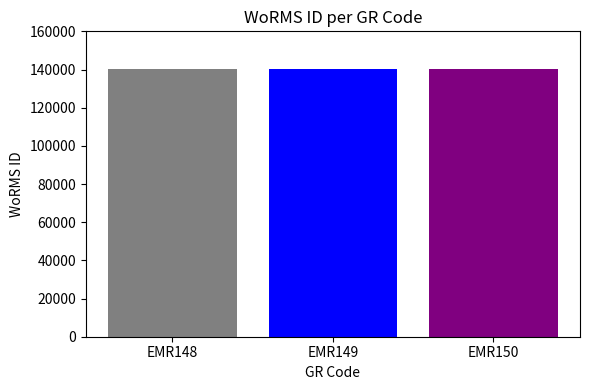

How many bars are there in total?

3